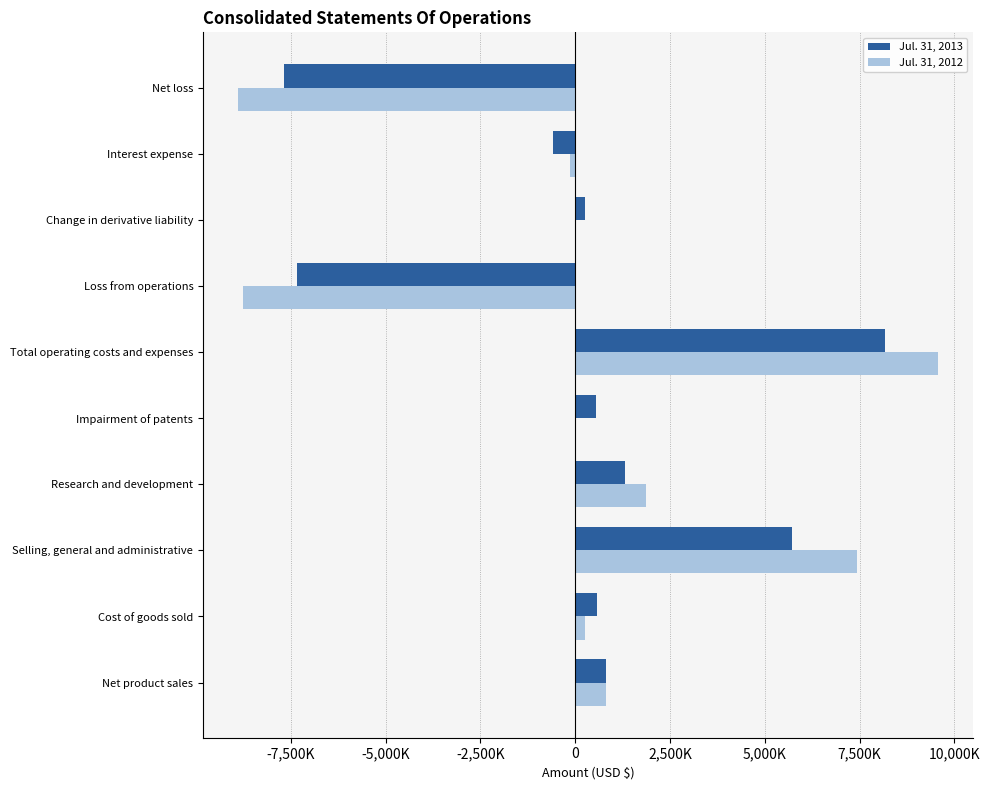

What is the maximum value for Jul. 31, 2013?

8159000